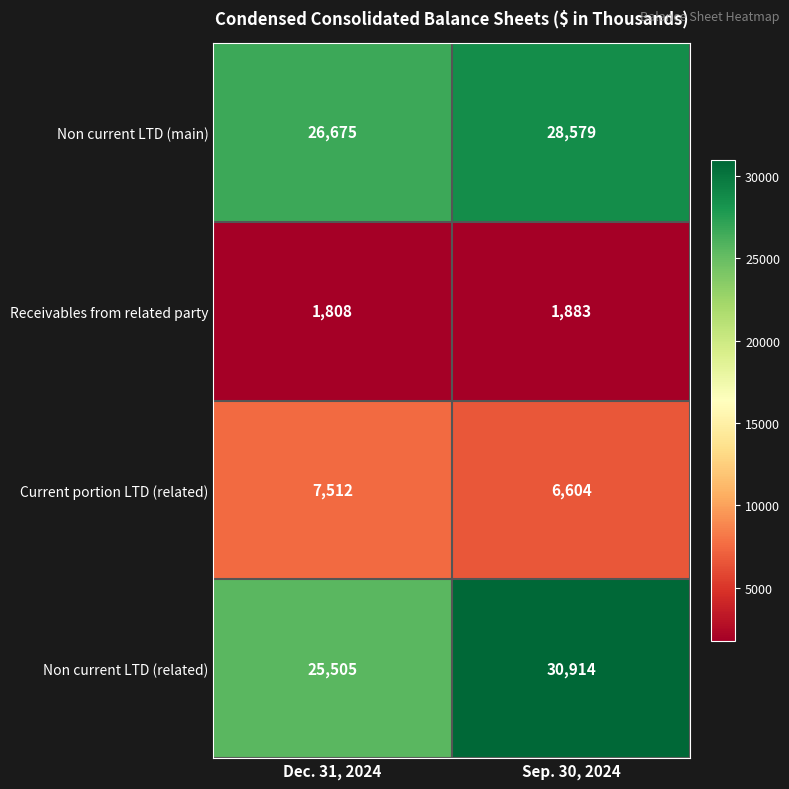

How many categories are shown in the chart?

2